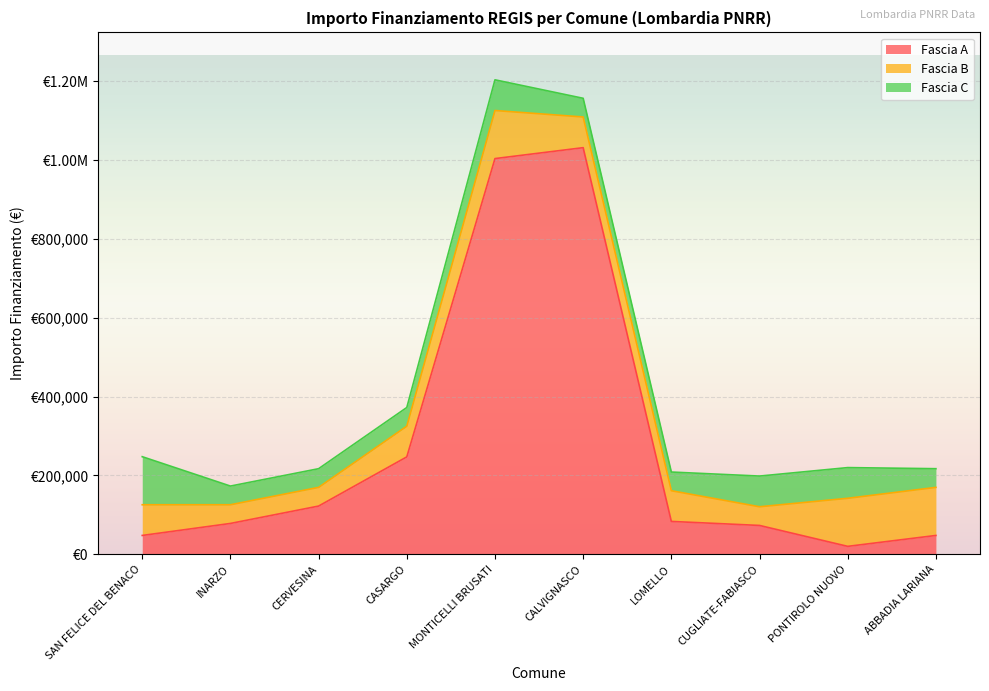

What is the spread (max minus min) of values at ABBADIA LARIANA?

74565